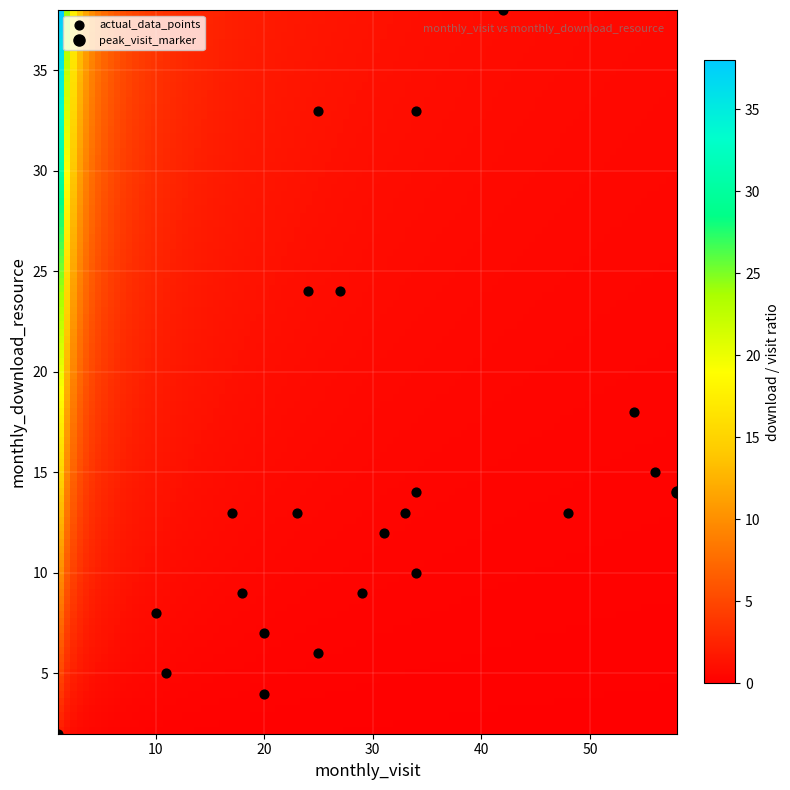

What Y value in the scatter plot is closest to 20?

18